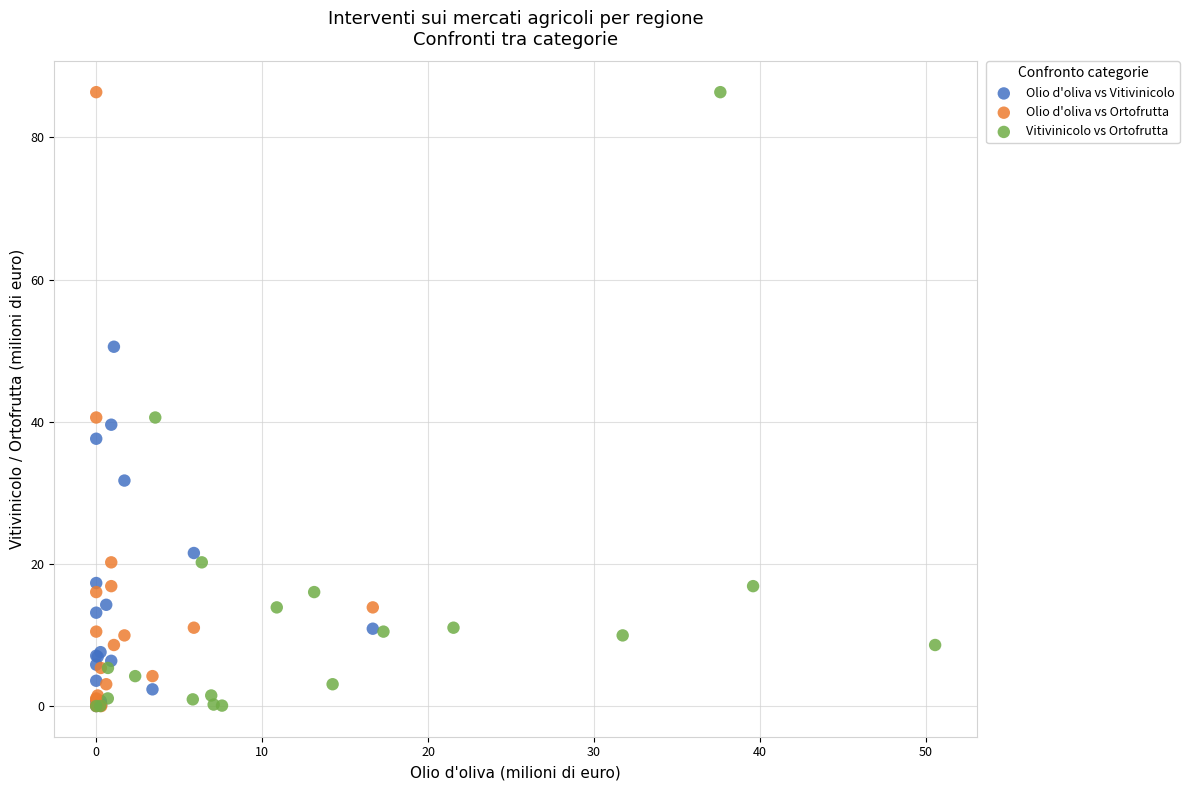

What are all the series names shown in the legend?

Olio d'oliva vs Vitivinicolo, Olio d'oliva vs Ortofrutta, Vitivinicolo vs Ortofrutta